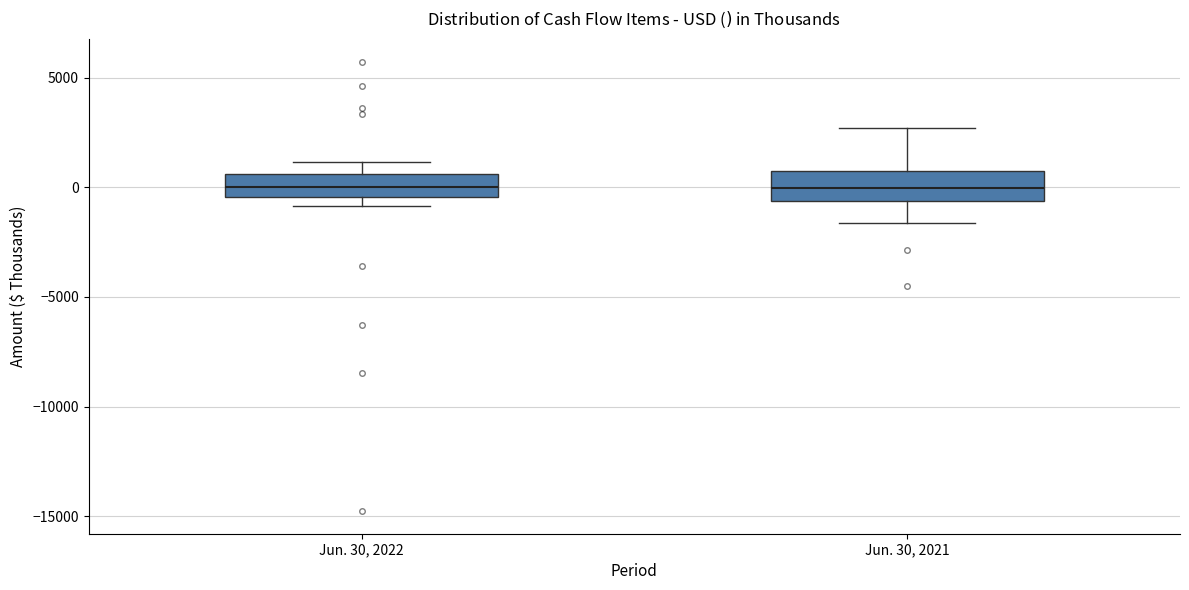

Reading left to right, read every box against the y-axis: the position of its median line, the range the box covers, and the ends of its whiskers. The values are not printed on the chart, so give them approximately, as read against the axis.

Jun. 30, 2022: median 0, box -500 to 500, whiskers -1000 to 1000
Jun. 30, 2021: median 0, box -500 to 500, whiskers -1500 to 2500